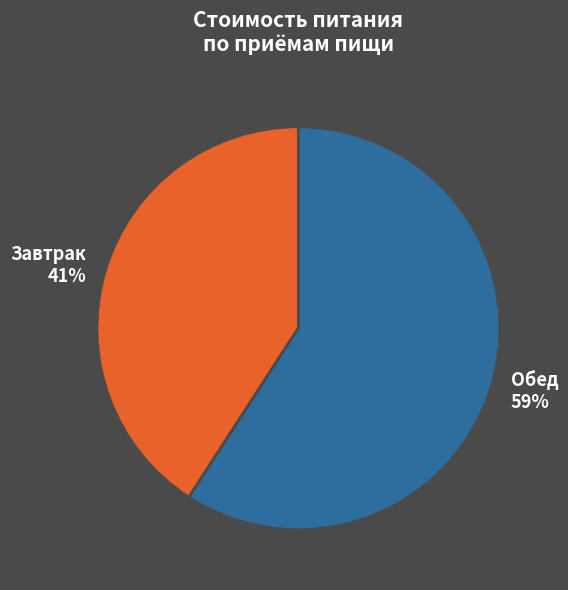

Do Завтрак 41% and Обед 59% together represent more than half of the pie?

Yes